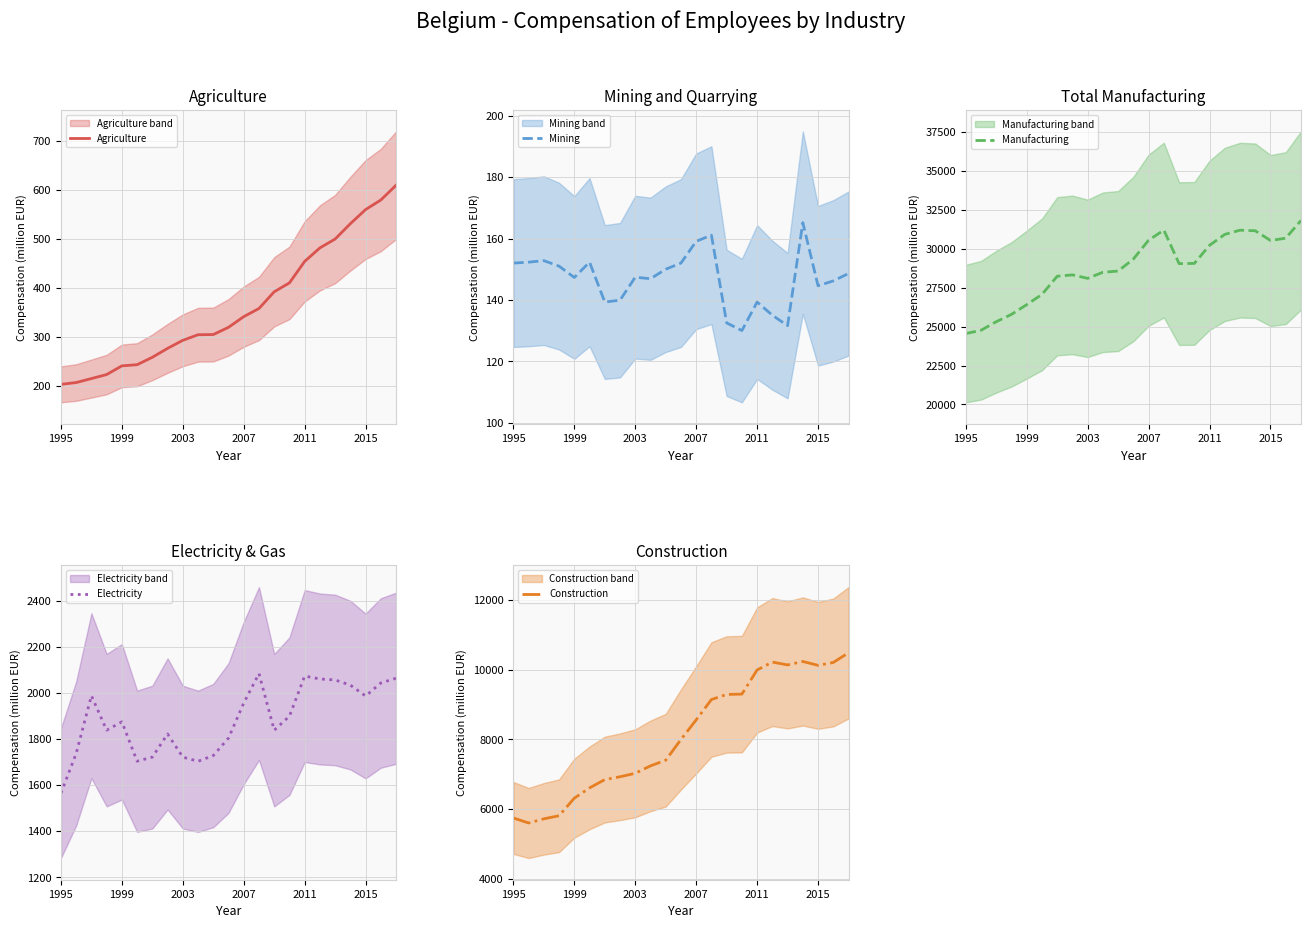

What is the lowest value of the Agriculture series?

203.7